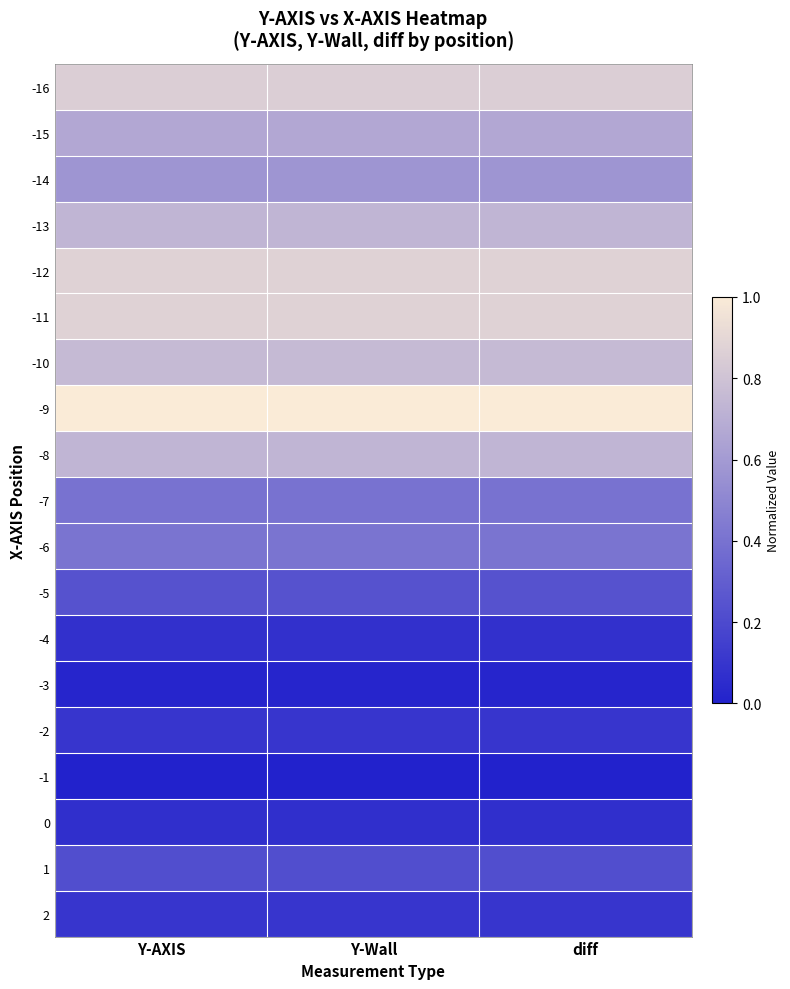

Reading left to right, what are all the values shown in this chart?

-16: Y-AXIS=0.9	Y-Wall=0.9	diff=0.9
-15: Y-AXIS=0.7	Y-Wall=0.7	diff=0.7
-14: Y-AXIS=0.6	Y-Wall=0.6	diff=0.6
-13: Y-AXIS=0.7	Y-Wall=0.7	diff=0.7
-12: Y-AXIS=0.9	Y-Wall=0.9	diff=0.9
-11: Y-AXIS=0.9	Y-Wall=0.9	diff=0.9
-10: Y-AXIS=0.8	Y-Wall=0.8	diff=0.8
-9: Y-AXIS=1.0	Y-Wall=1.0	diff=1.0
-8: Y-AXIS=0.7	Y-Wall=0.7	diff=0.7
-7: Y-AXIS=0.4	Y-Wall=0.4	diff=0.4
-6: Y-AXIS=0.4	Y-Wall=0.4	diff=0.4
-5: Y-AXIS=0.2	Y-Wall=0.2	diff=0.2
-4: Y-AXIS=0.1	Y-Wall=0.1	diff=0.1
-3: Y-AXIS=0.0	Y-Wall=0.0	diff=0.0
-2: Y-AXIS=0.1	Y-Wall=0.1	diff=0.1
-1: Y-AXIS=0.0	Y-Wall=0.0	diff=0.0
0: Y-AXIS=0.1	Y-Wall=0.1	diff=0.1
1: Y-AXIS=0.2	Y-Wall=0.2	diff=0.2
2: Y-AXIS=0.1	Y-Wall=0.1	diff=0.1